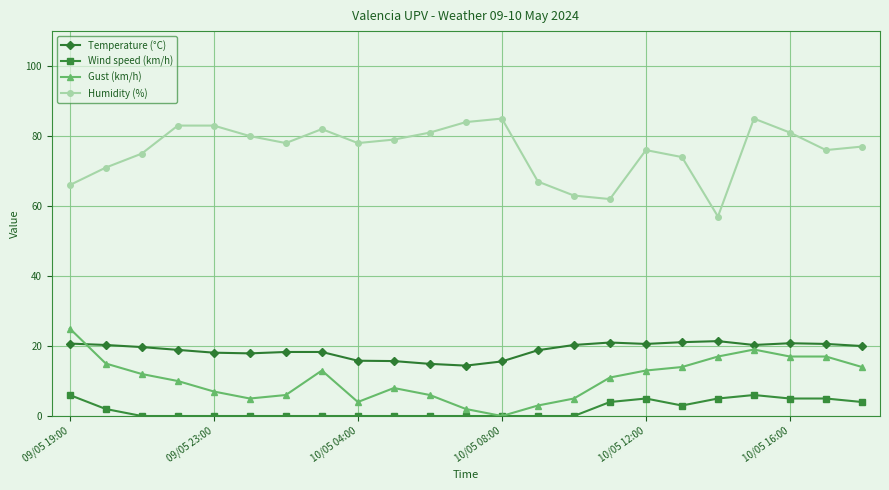

In Humidity (%), how many points are lower than both neighbors (excluding endpoints)?

5